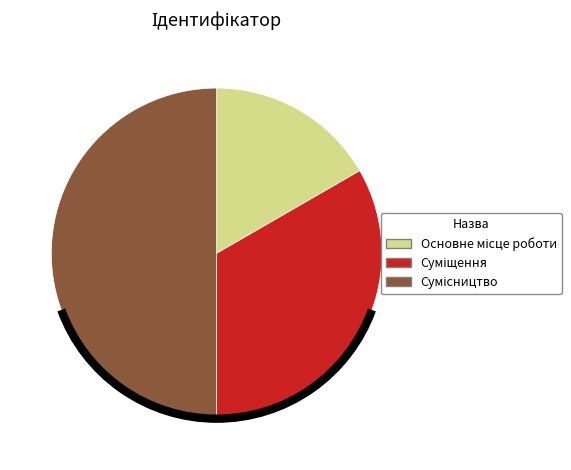

What portion of the pie excludes Сумісництво?

50.0%